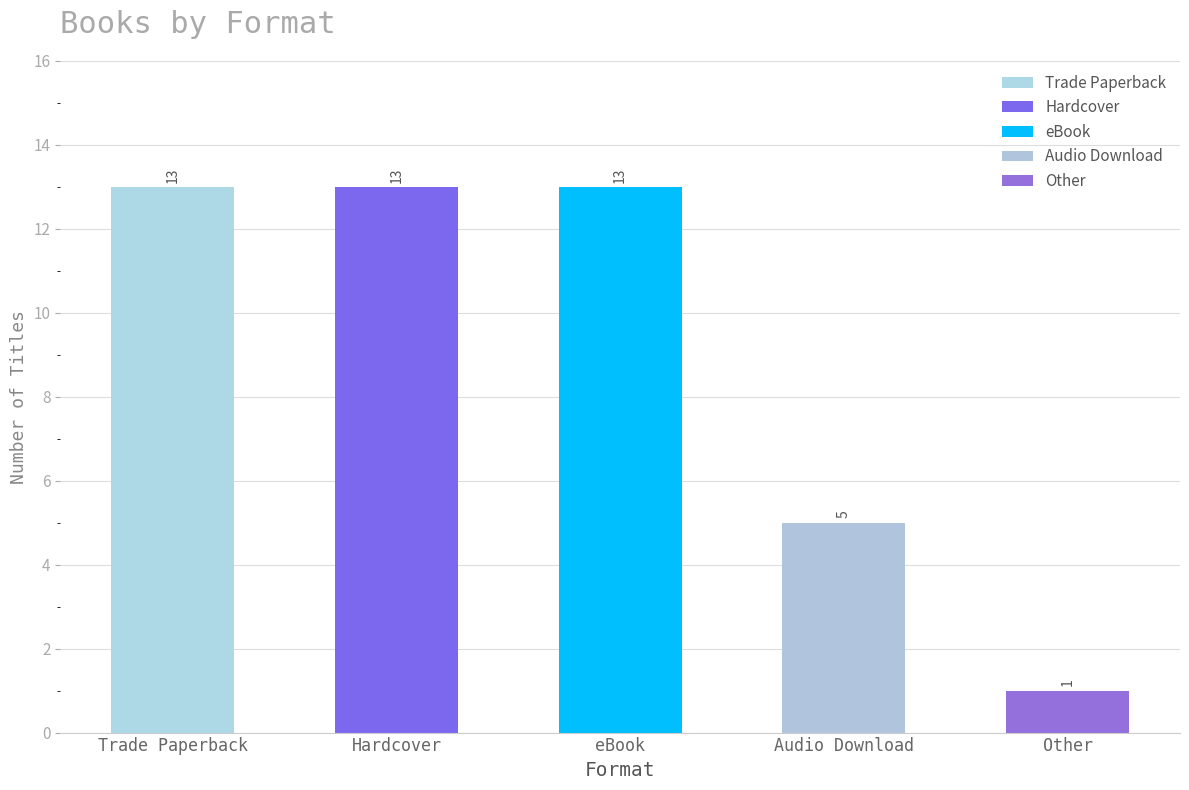

What is the difference between the maximum and minimum values?

12